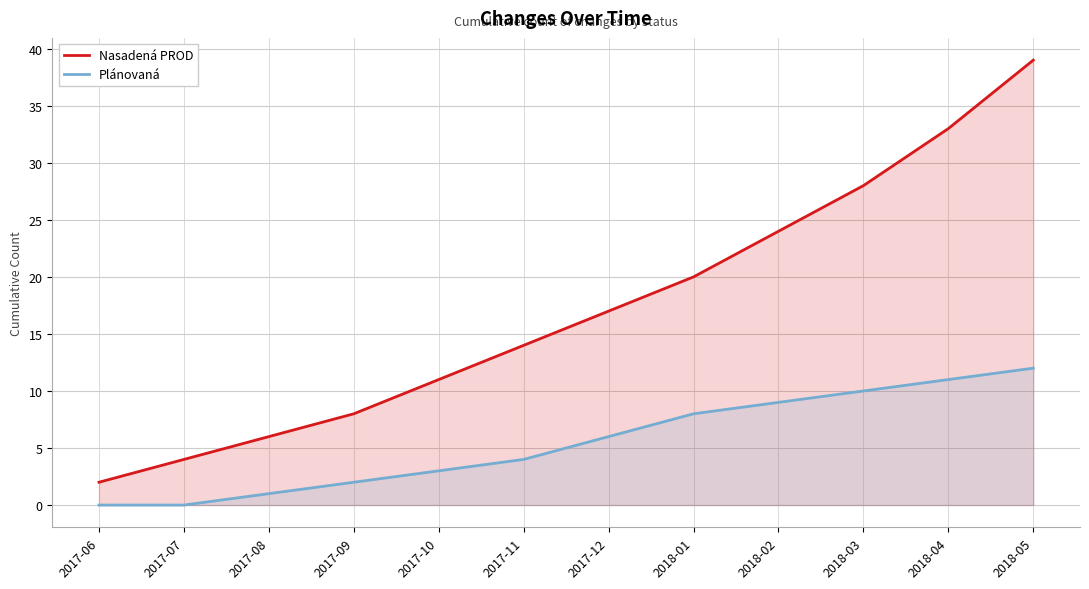

How many data points in Nasadená PROD are less than 17?

6